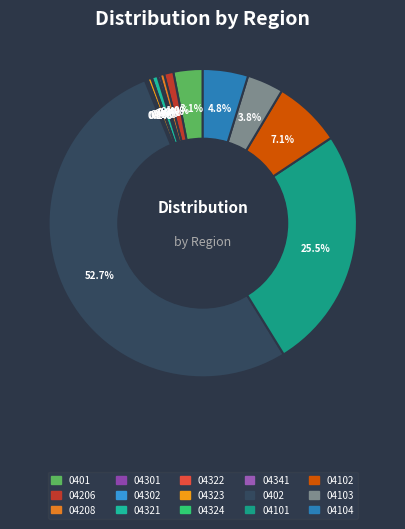

To the nearest percent, what is the combined percentage of 04206 and 04301?

1%